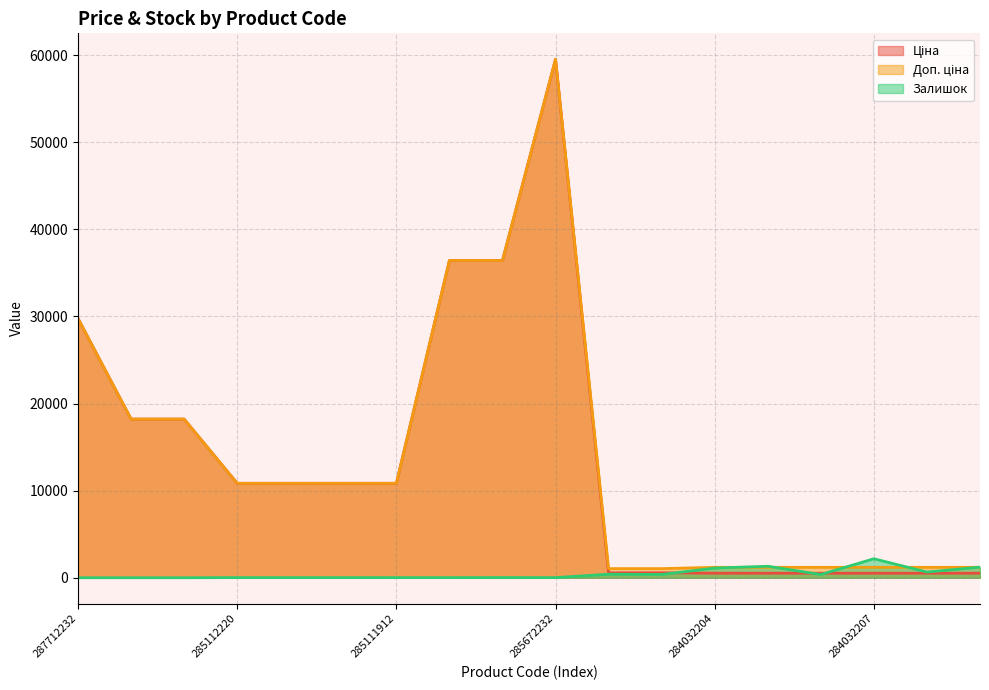

Where is the first local maximum for Ціна?

285672232